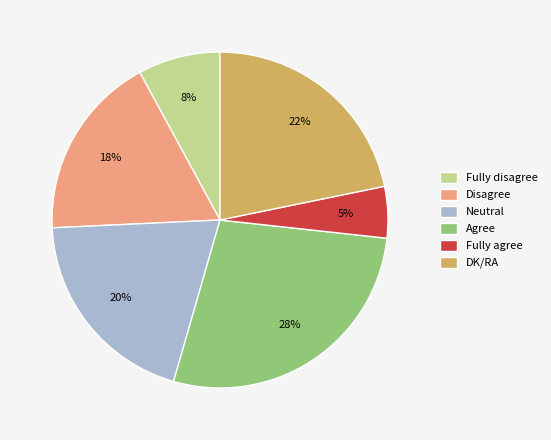

Approximately how many times larger is the value at Neutral compared to Disagree?

1.1